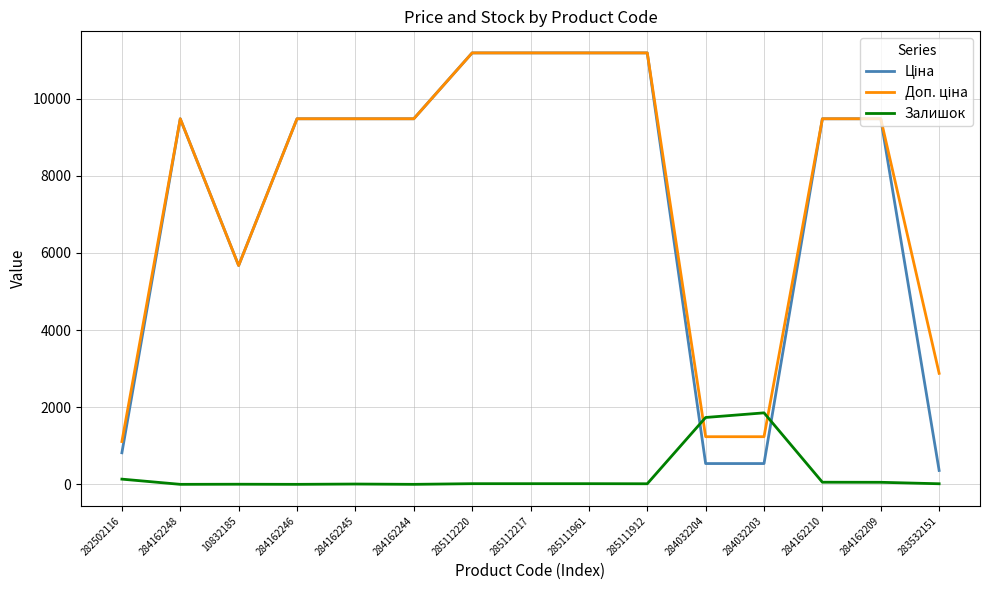

What is the greatest value displayed?

11188.2